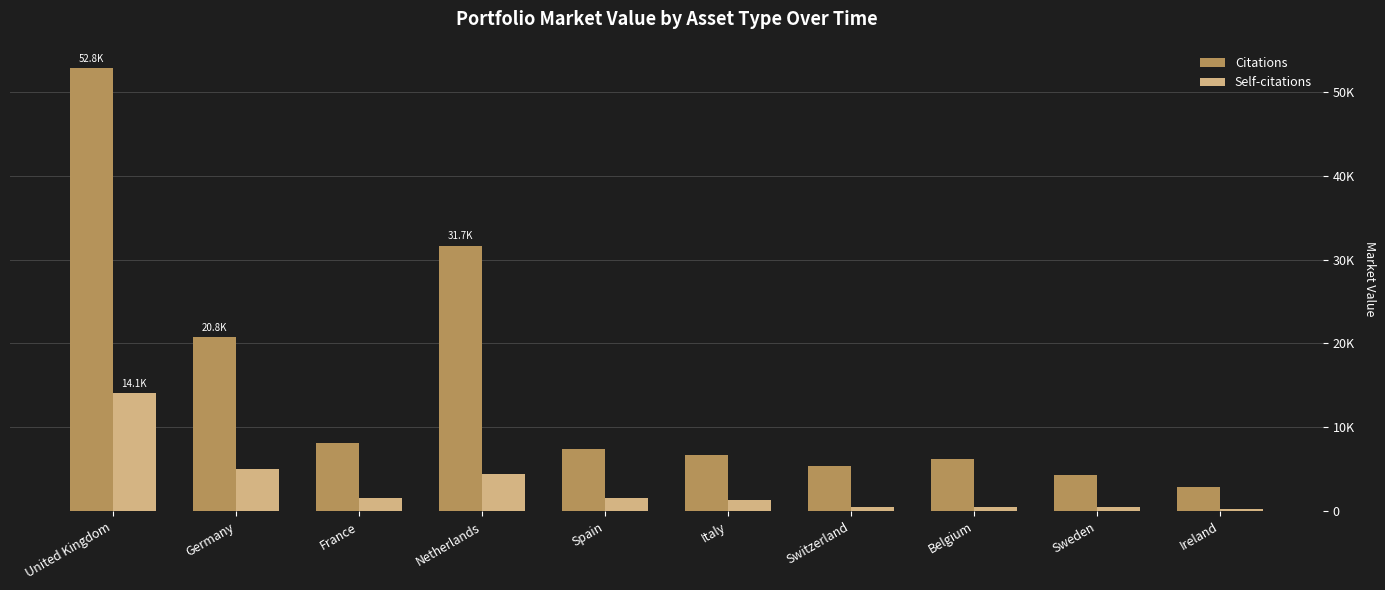

Is the value of Citations at Netherlands greater than the value of Self-citations at Switzerland?

Yes